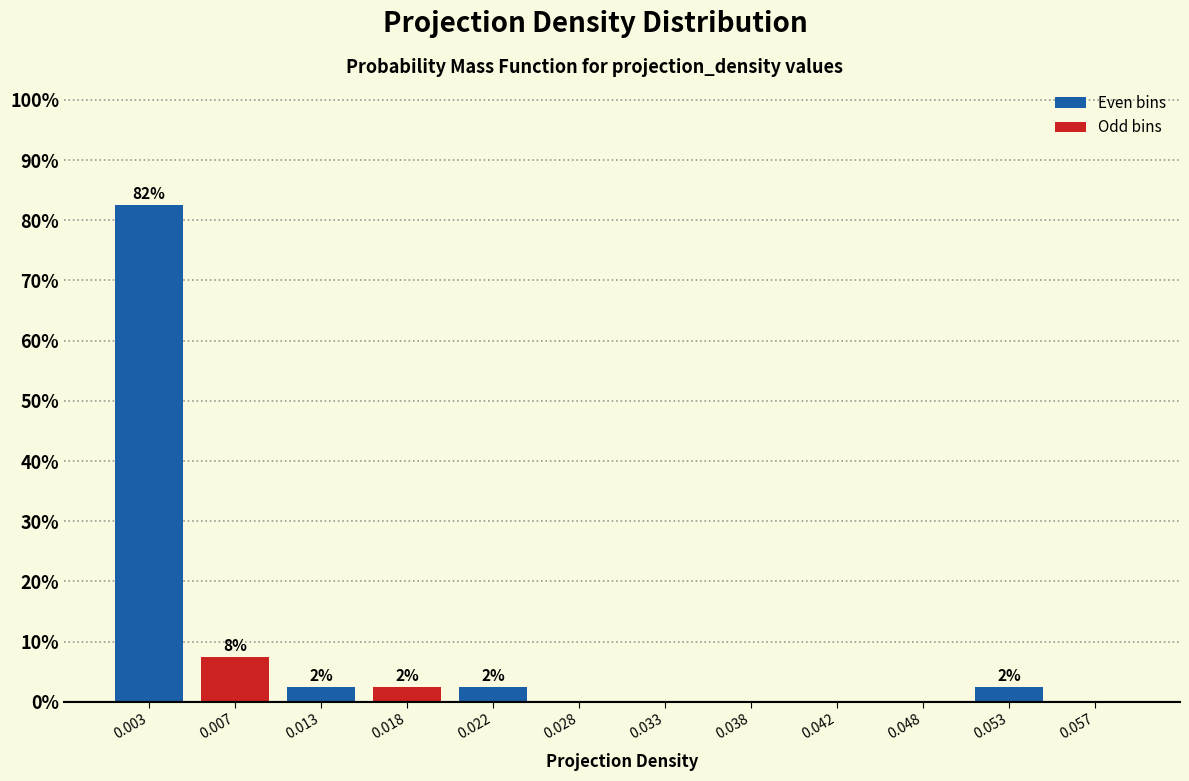

Are the bars horizontal?

No